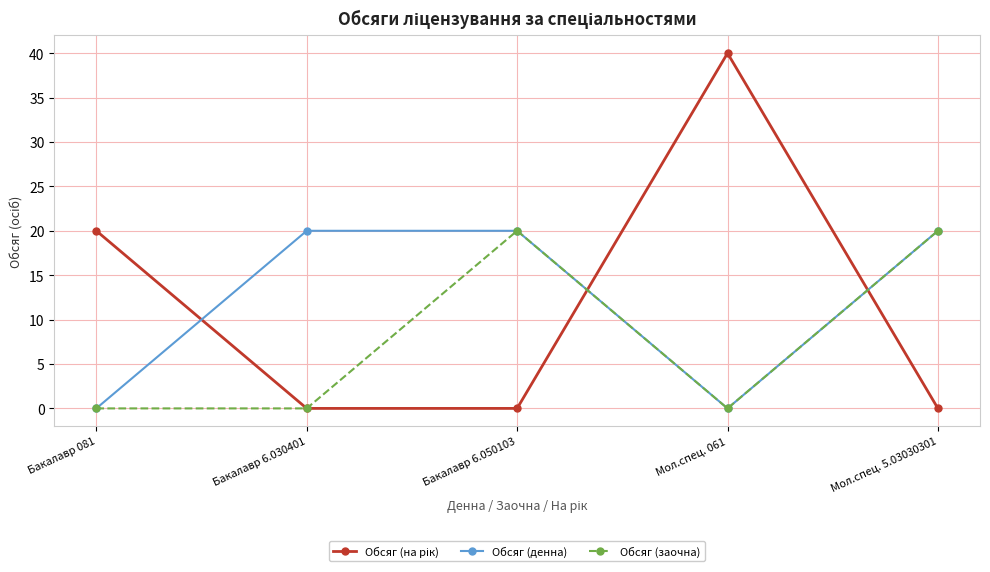

What value does the Обсяг (заочна) series have at Мол.спец. 5.03030301, to the nearest 10?

20